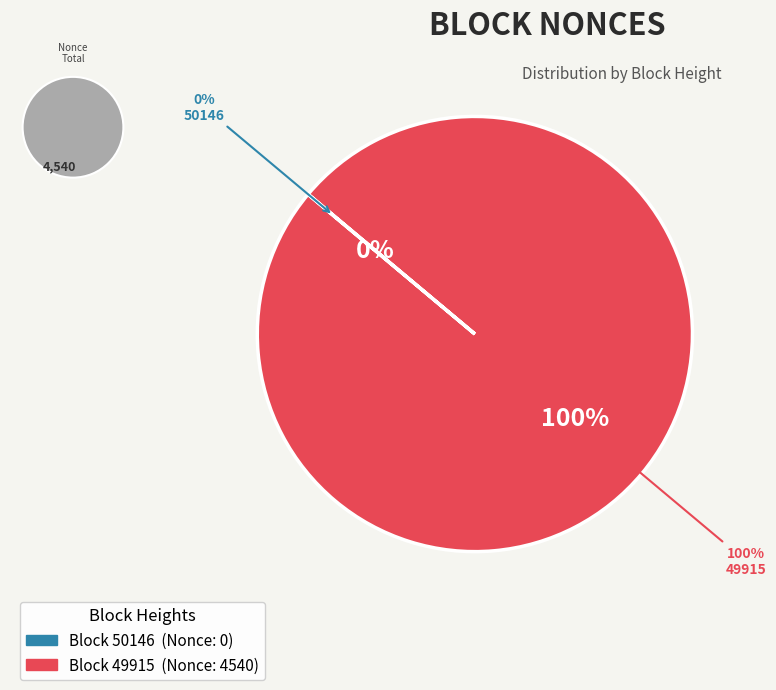

Which has a higher value, 50146 or 49915?

49915